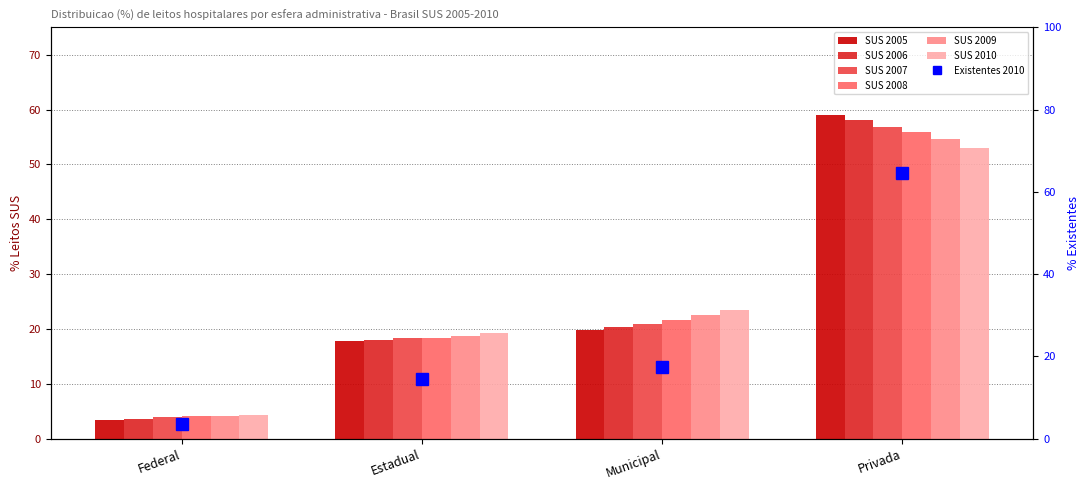

Where is 2010 nearest to the value 28?

Municipal